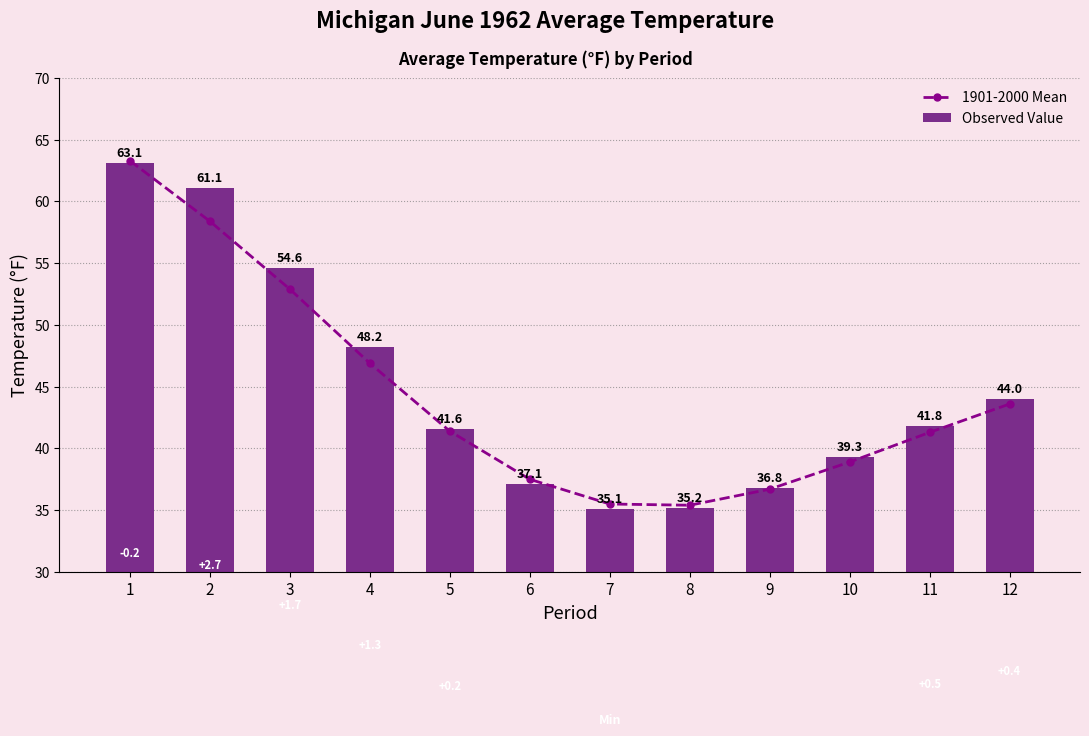

List the series in order of their overall mean, highest first.

Observed Value, 1901-2000 Mean